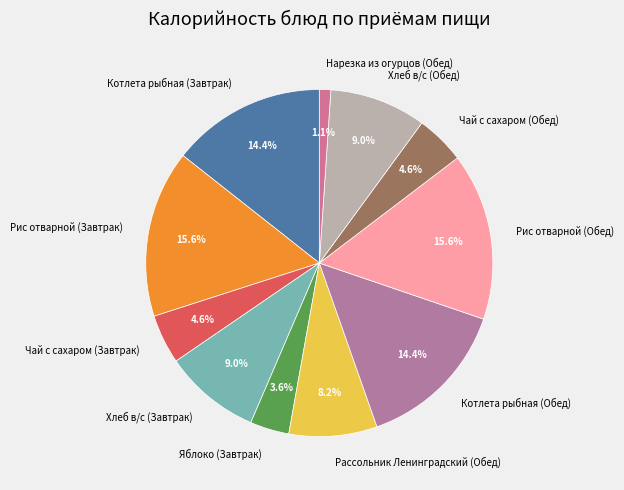

How many slices are in this pie chart?

11